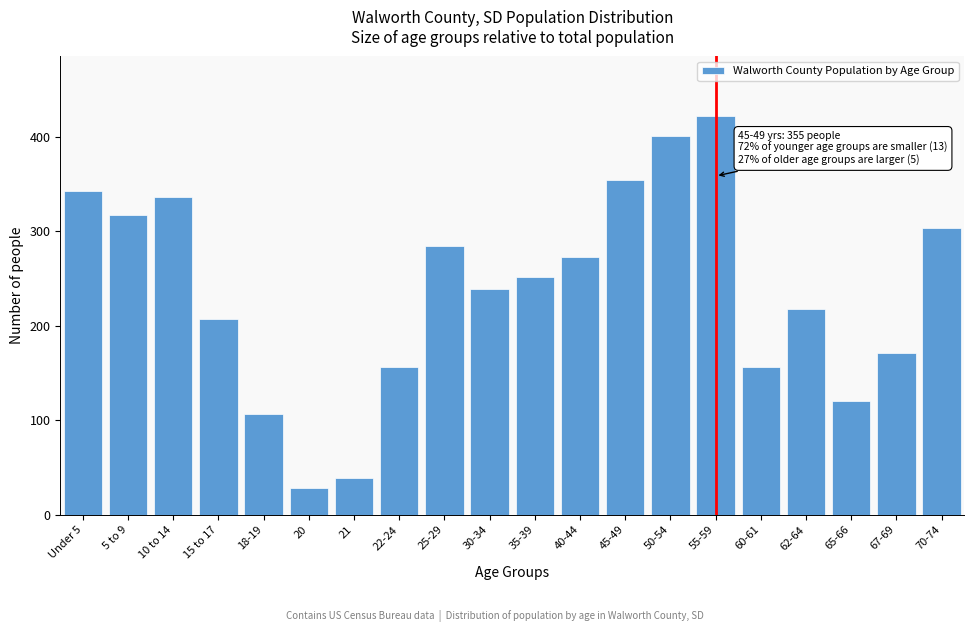

Reading right to left, what are all the values shown in this chart?

304	171	120	218	156	422	401	355	273	252	239	285	156	39	28	107	207	337	317	343